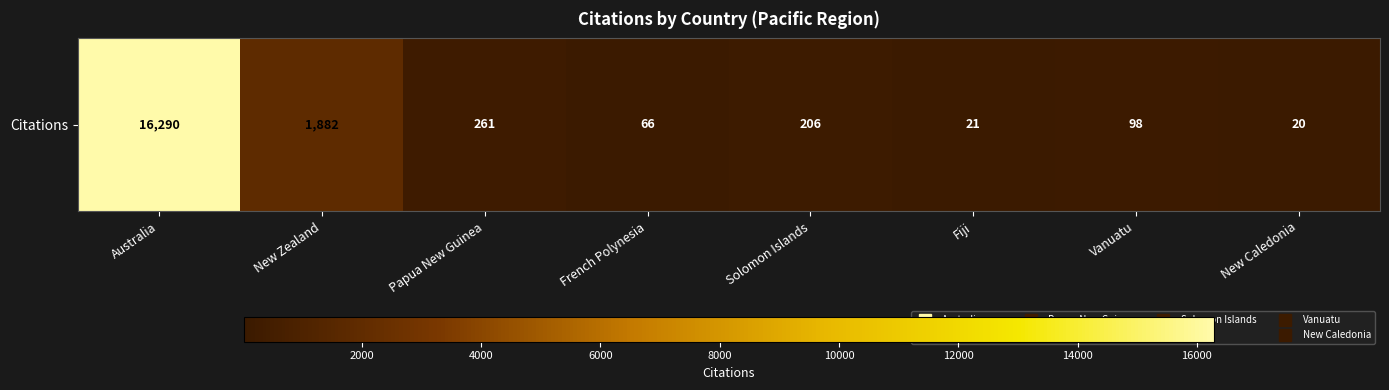

Is it true that the value at Solomon Islands is 286?

False